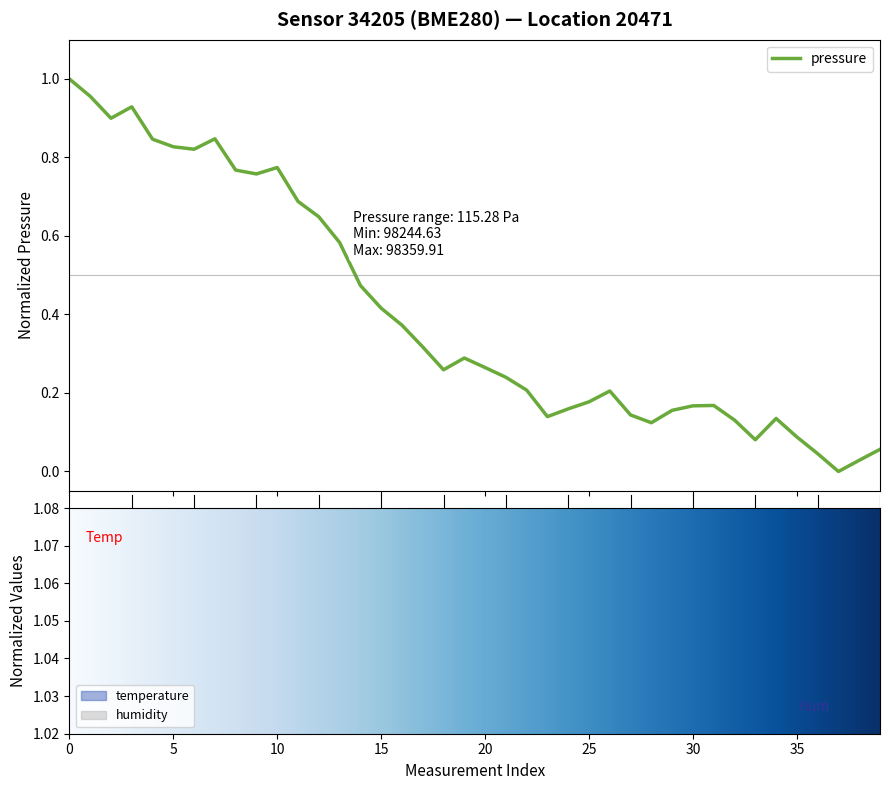

Is it true that humidity equals 0.2 at 36?

False